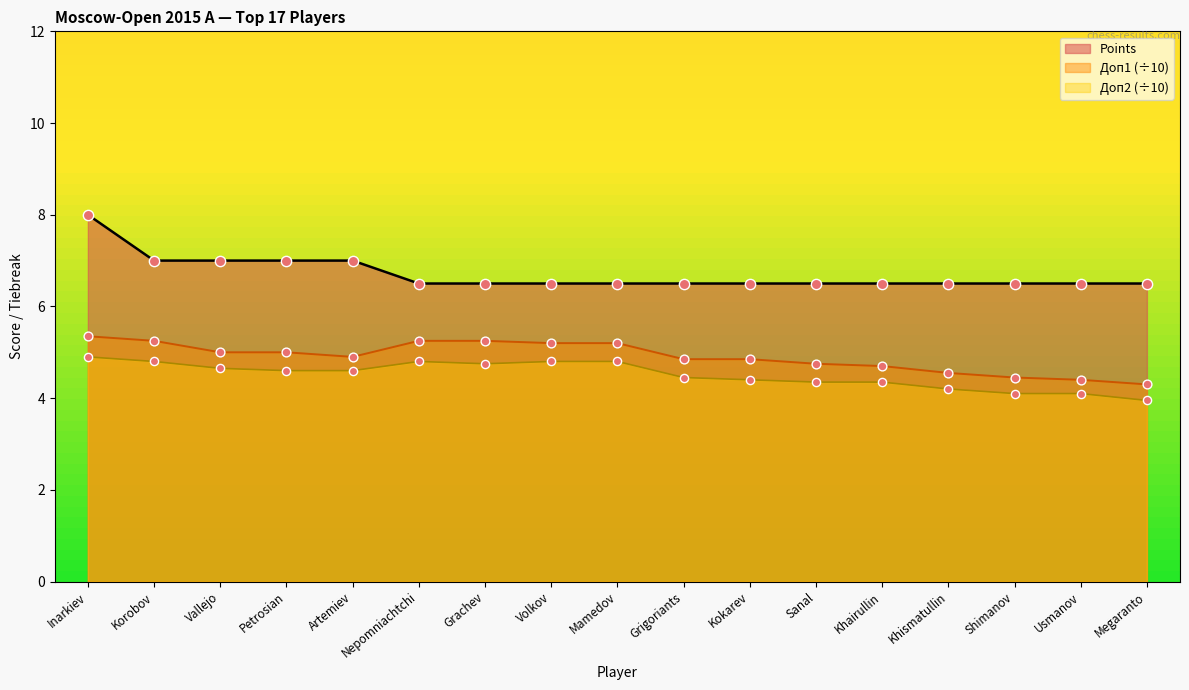

Which series has the largest total across all categories?

Points